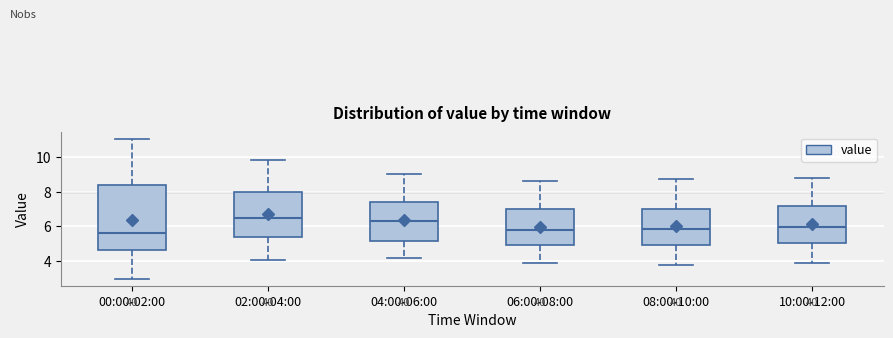

Where is the lower edge of the box for 06:00-08:00 on the y-axis? The values are not printed on the chart, so give them approximately, as read against the axis.

5.0